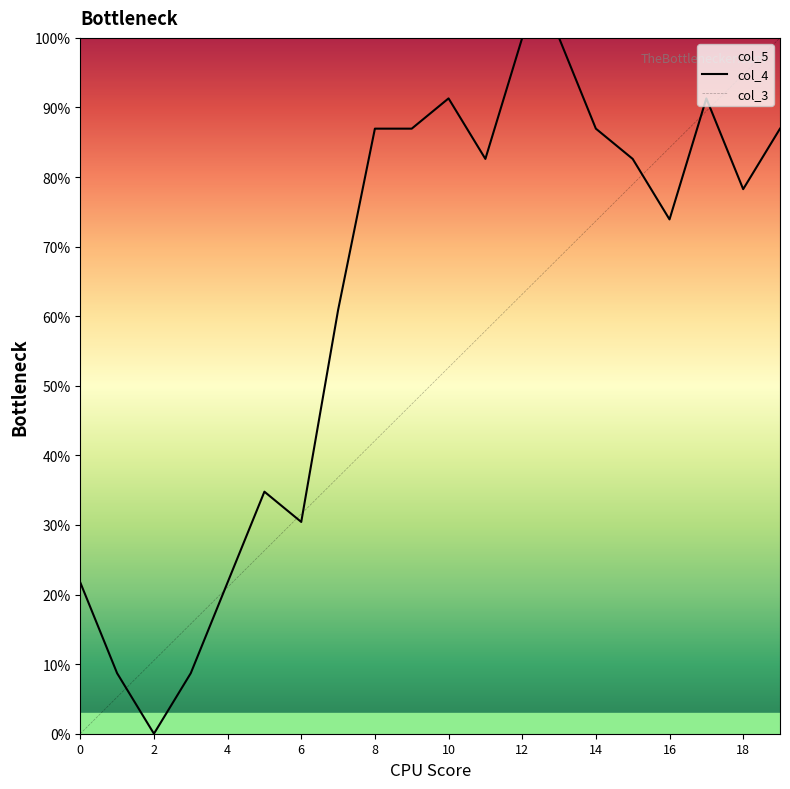

At which label does col_4 reach its peak?

12